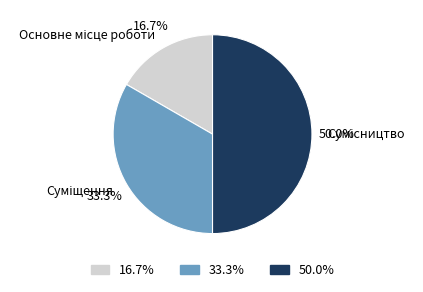

How many segments does this pie chart have?

3